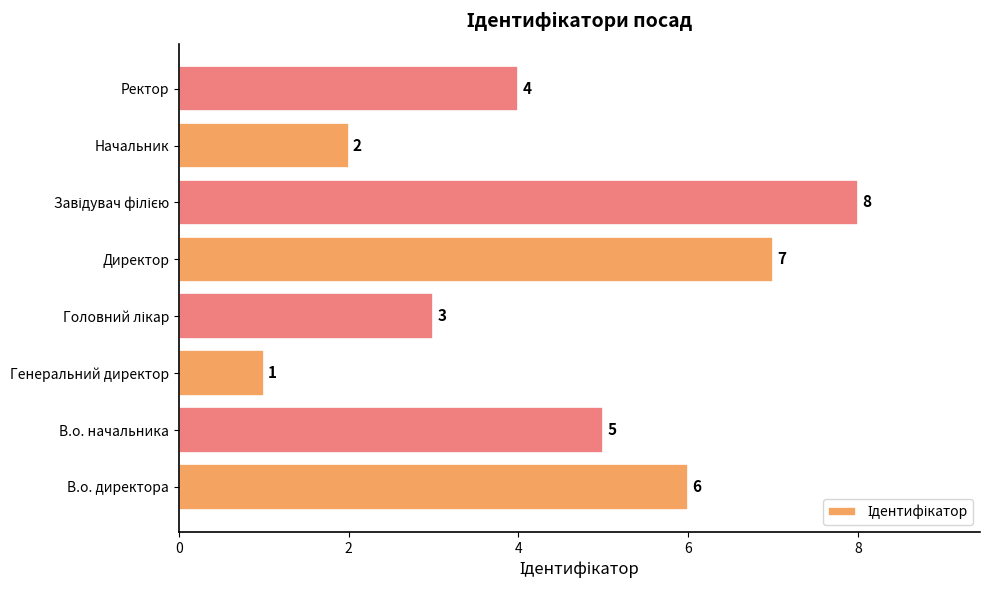

What is the change in value from Директор to Ректор?

-3